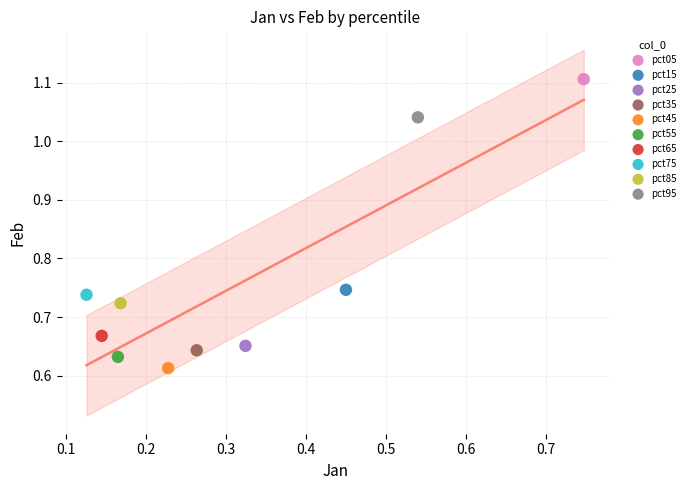

What are all the series names shown in the legend?

pct05, pct15, pct25, pct35, pct45, pct55, pct65, pct75, pct85, pct95